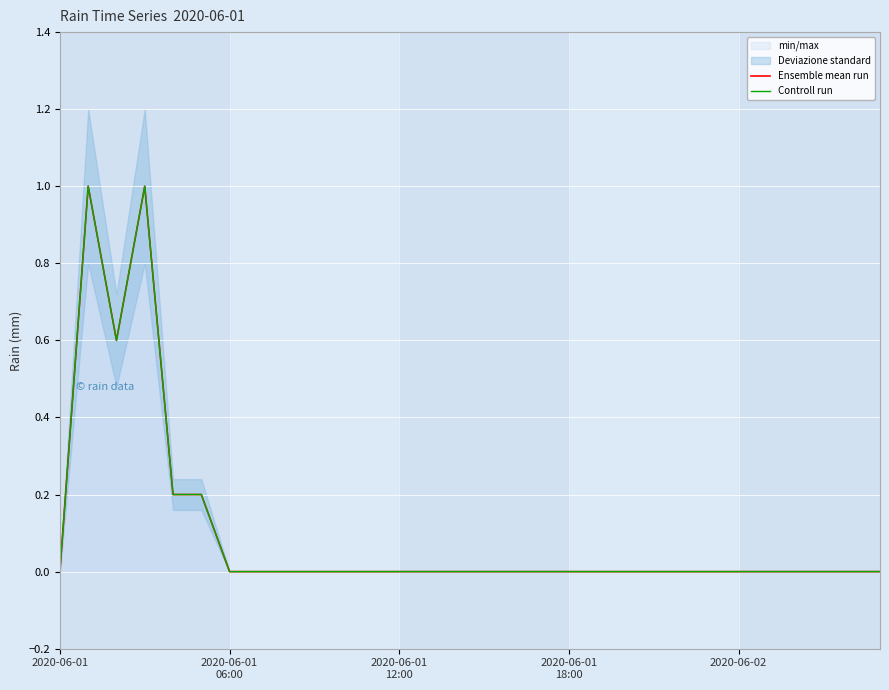

What is the sum of the Controll run values at 2020-06-02 and 5?

0.4